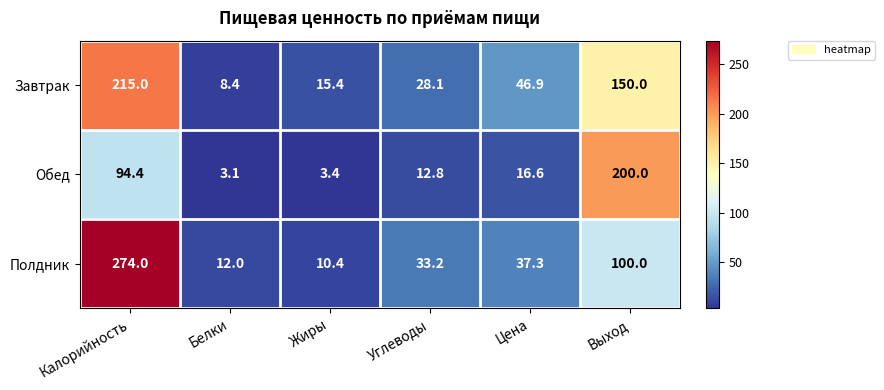

Is it true that Завтрак equals 46.9 at Цена?

True